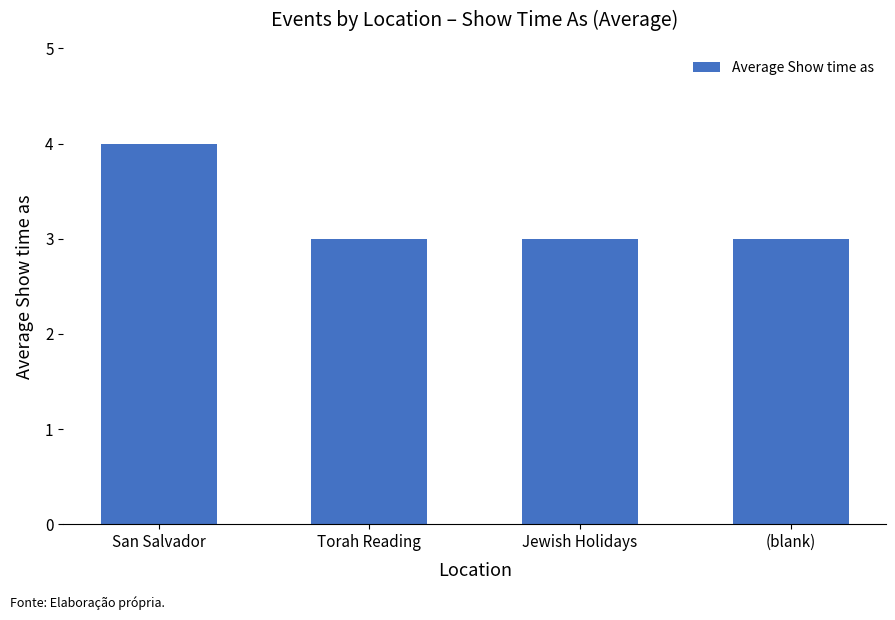

Does the chart contain stacked bars?

No